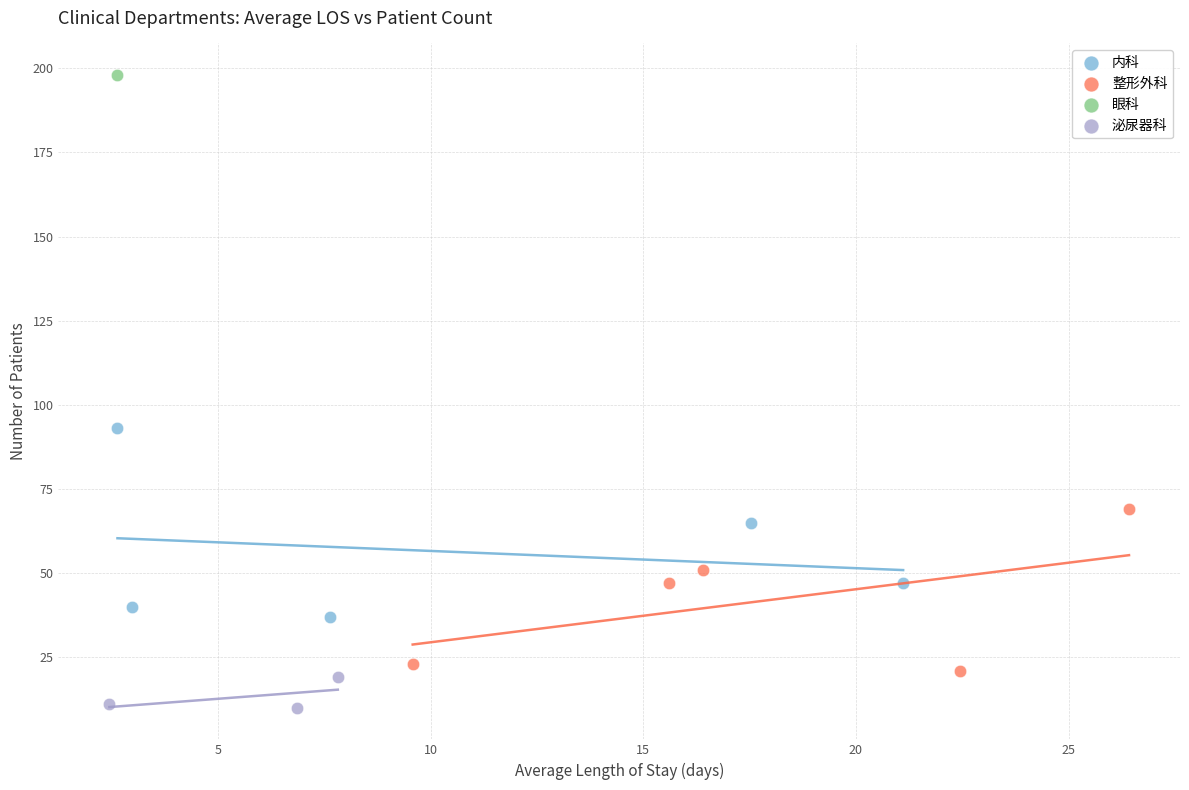

Which series contains the highest Y value?

眼科